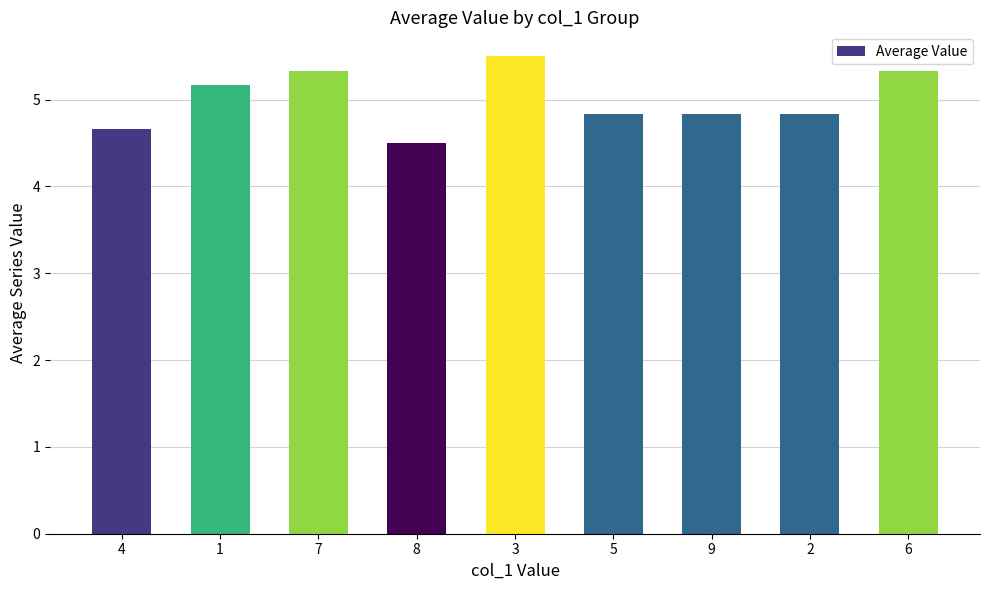

Count the values in the range 4 to 5.

5